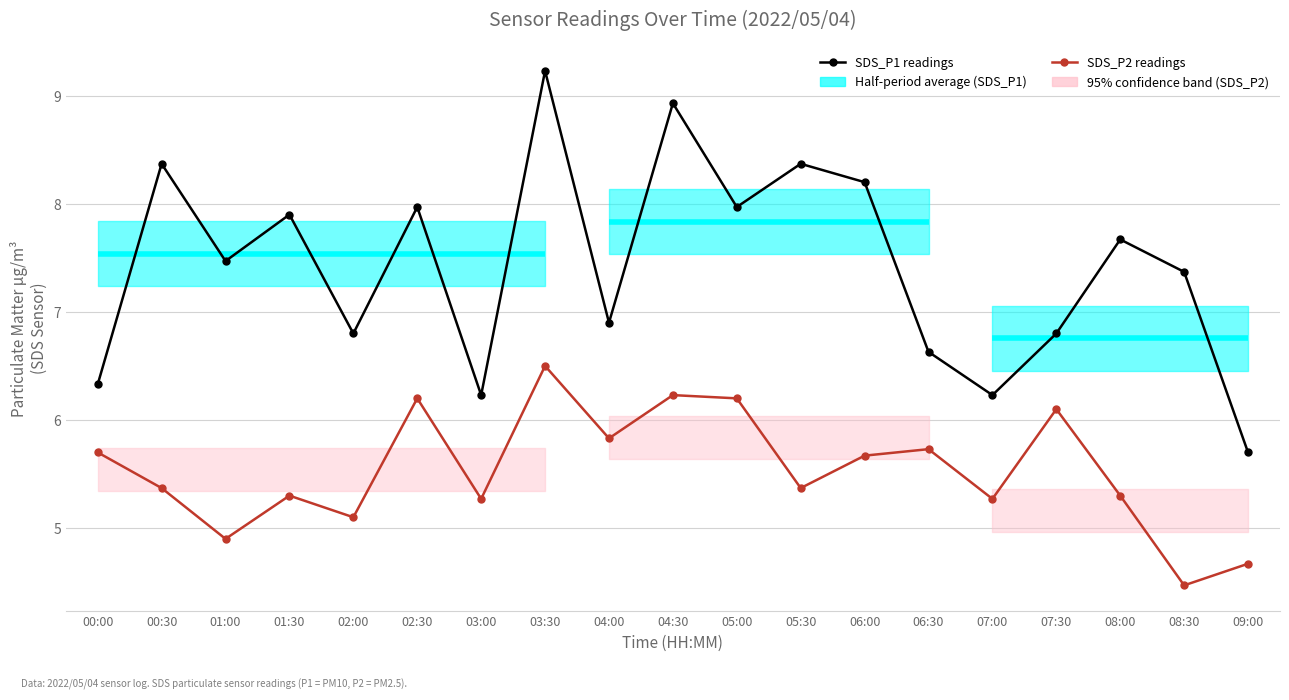

The SDS_P2 readings series shows 9.4 at 07:00. True or false?

False